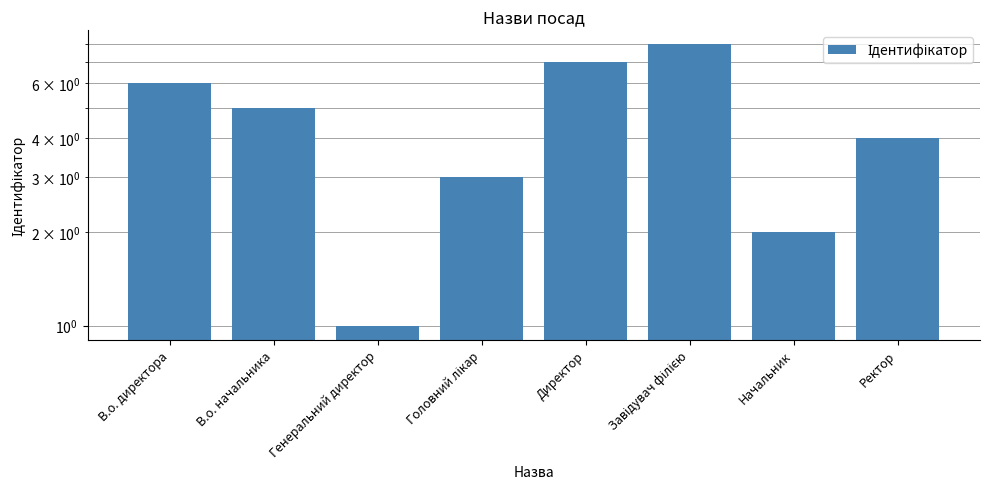

What is the difference between the second highest and minimum values?

6